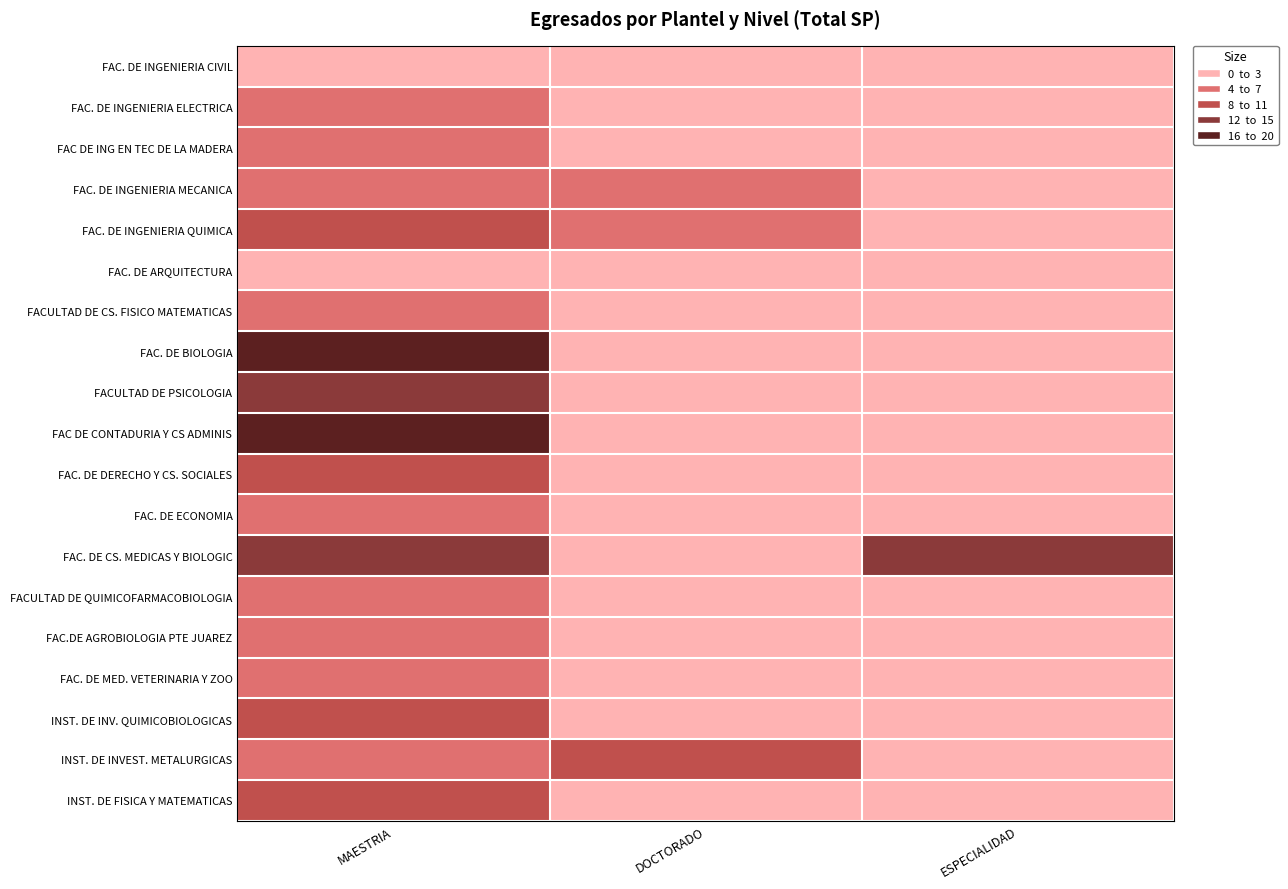

Between MAESTRIA and DOCTORADO, which series saw the biggest shift?

FAC. DE BIOLOGIA